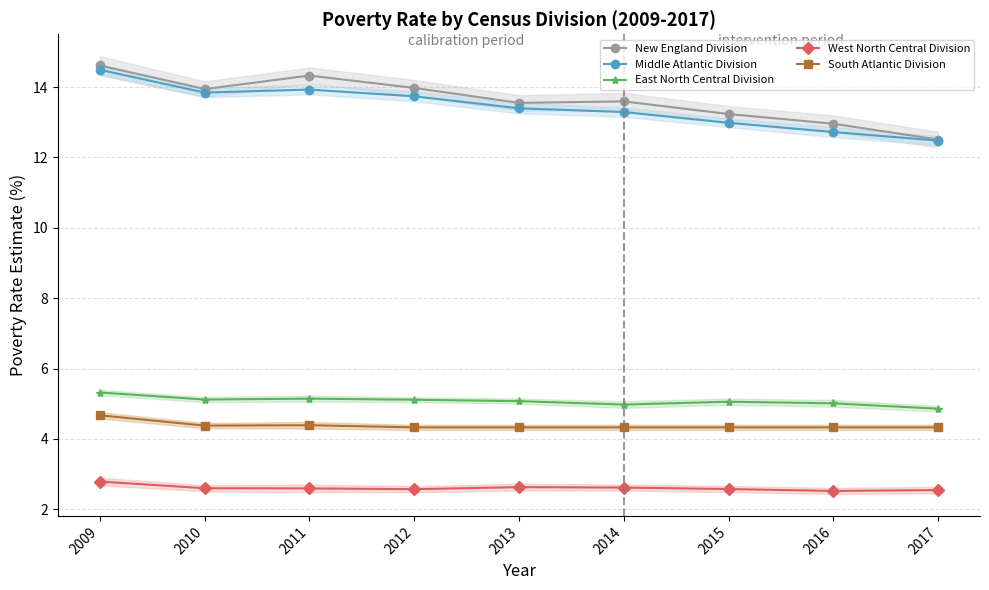

Where is the first local maximum for West North Central Division?

2013